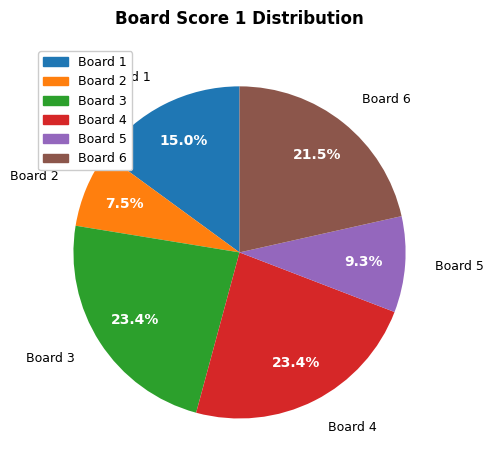

To the nearest percent, what is the difference between the largest and smallest slice percentages?

16%